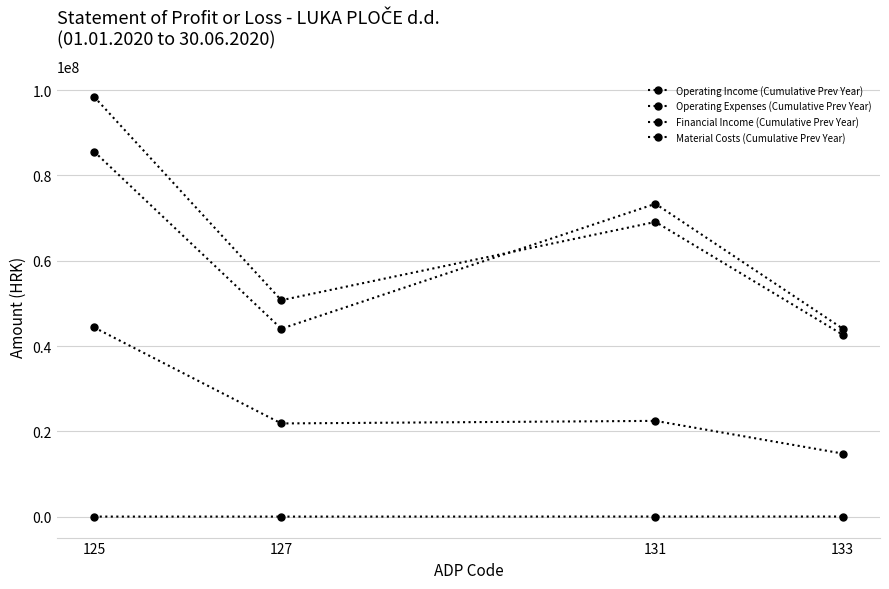

How many series are shown in this chart?

4